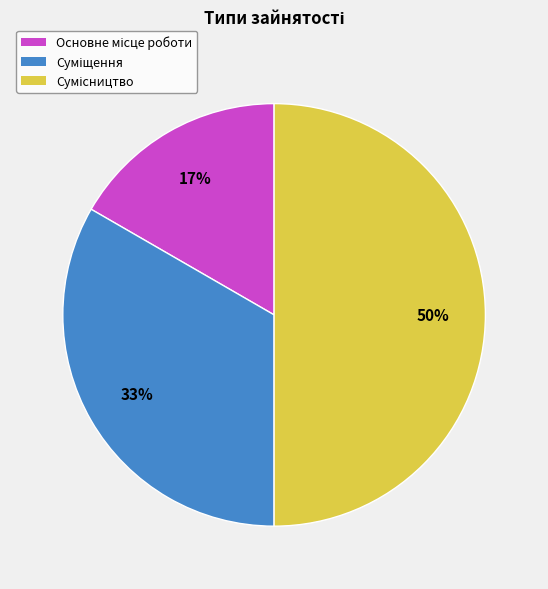

To the nearest percent, what is the average slice percentage?

33%